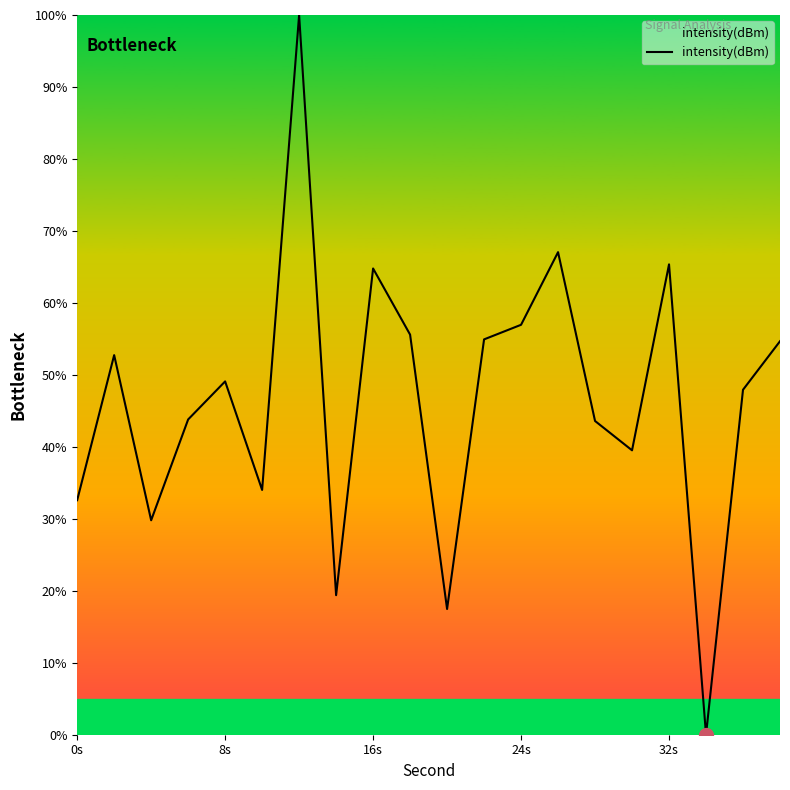

What is the greatest value displayed?

100.0